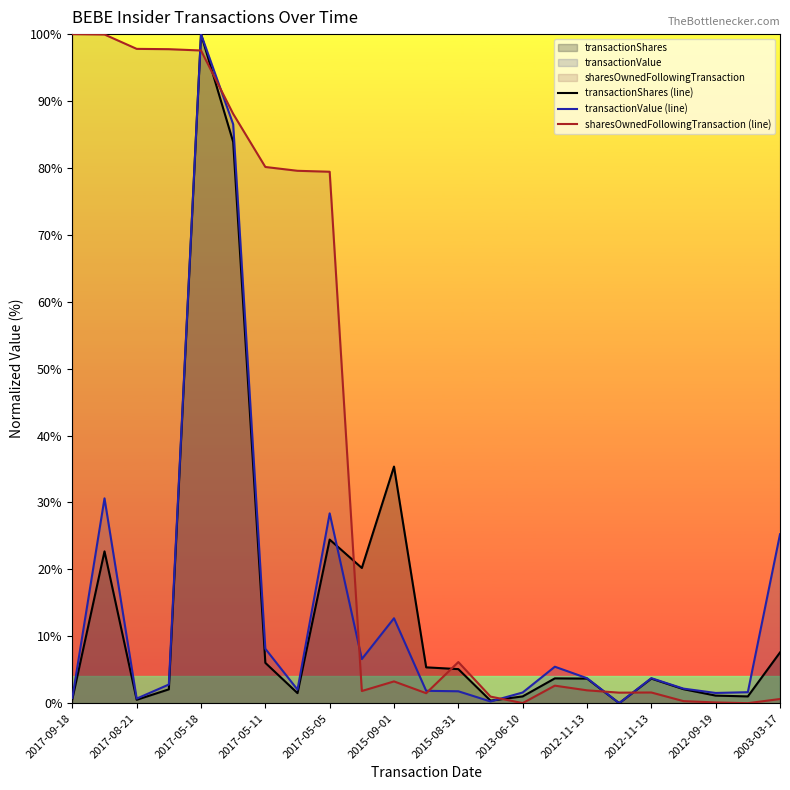

Does the chart display data point markers on the line(s)?

No